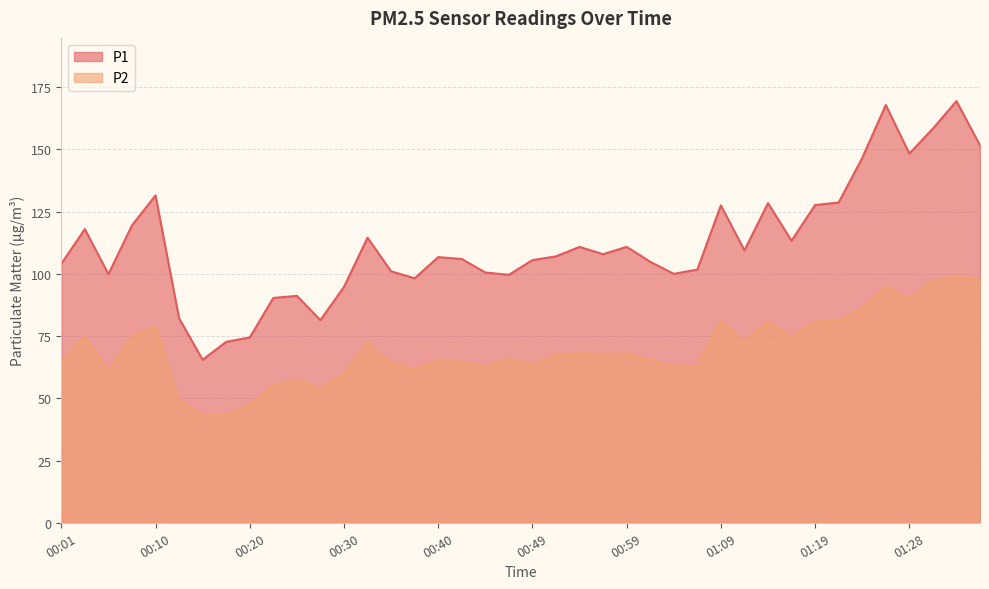

What is the sum of all P1 values?

4478.8